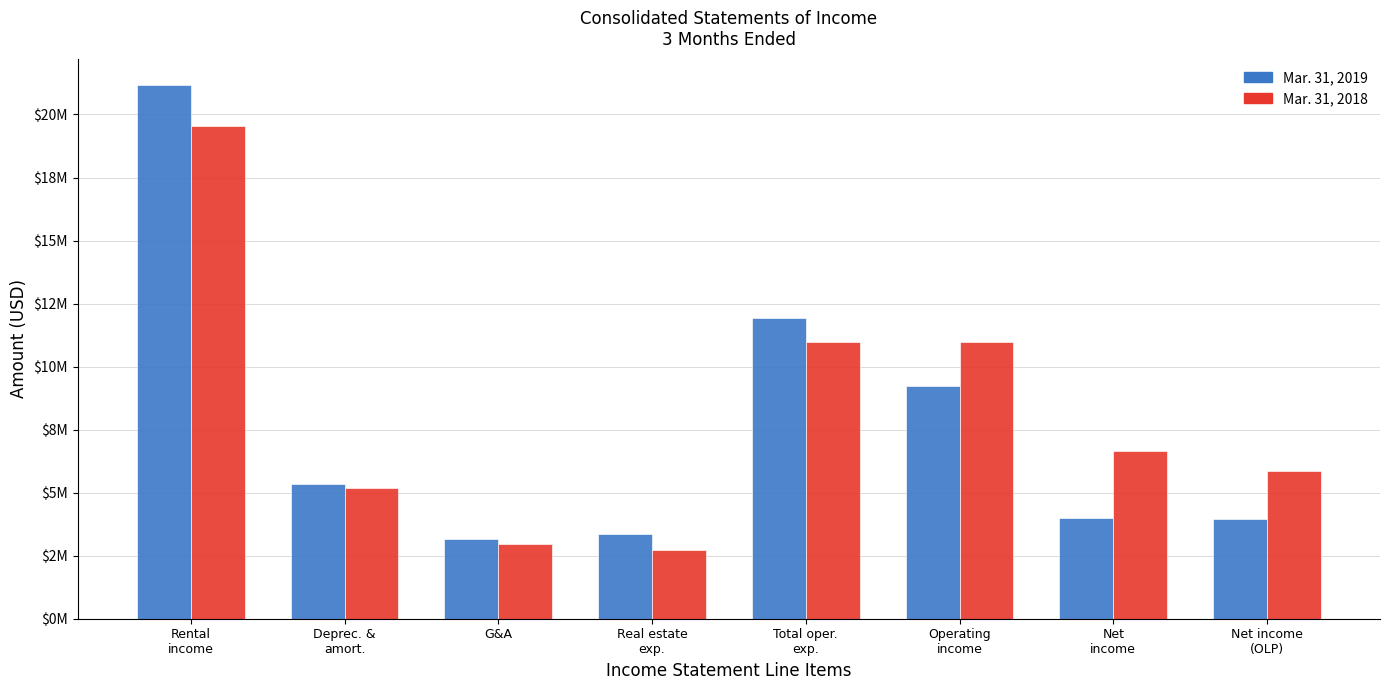

What are all the series names shown in the legend?

Mar. 31, 2019, Mar. 31, 2018